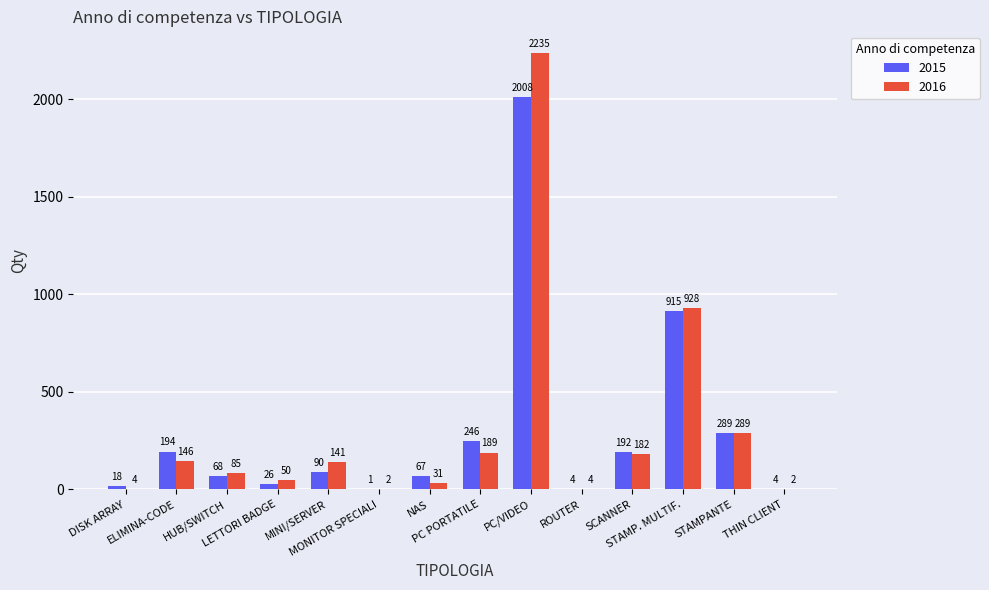

What is the sum of the 2015 values at ROUTER and LETTORI BADGE?

30